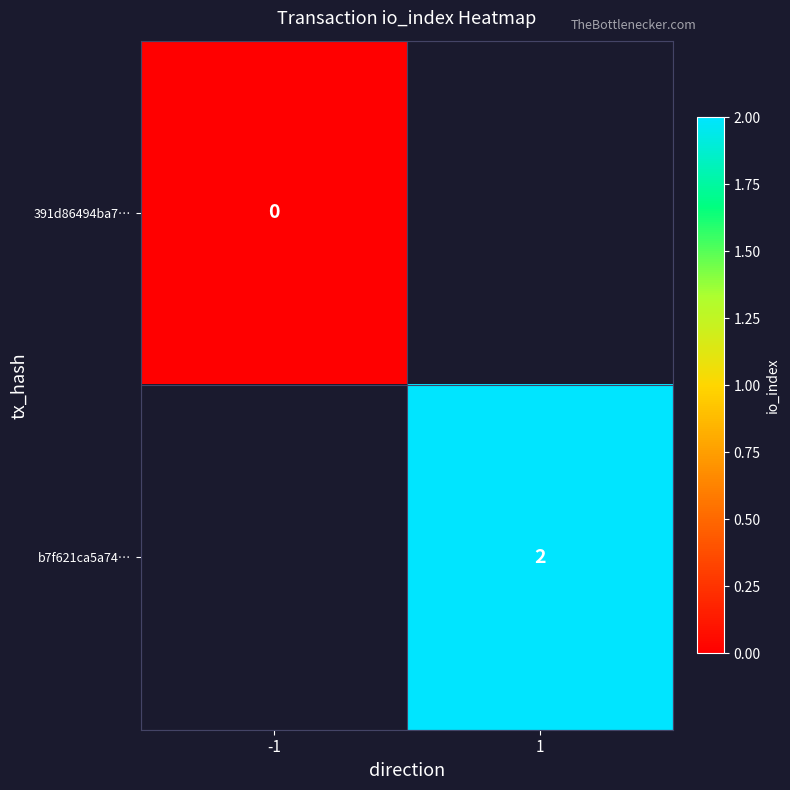

The b7f621ca5a74… series shows 3 at 1. True or false?

False